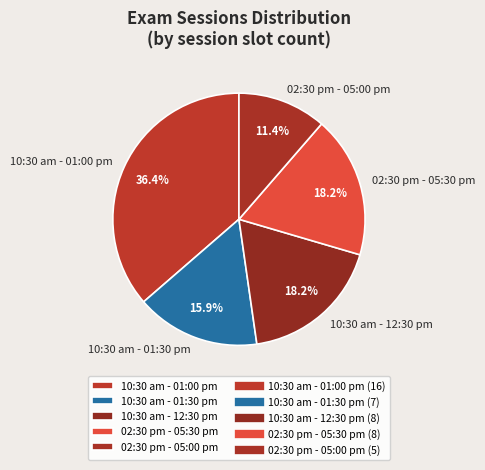

What is the smallest slice in the pie chart?

02:30 pm - 05:00 pm